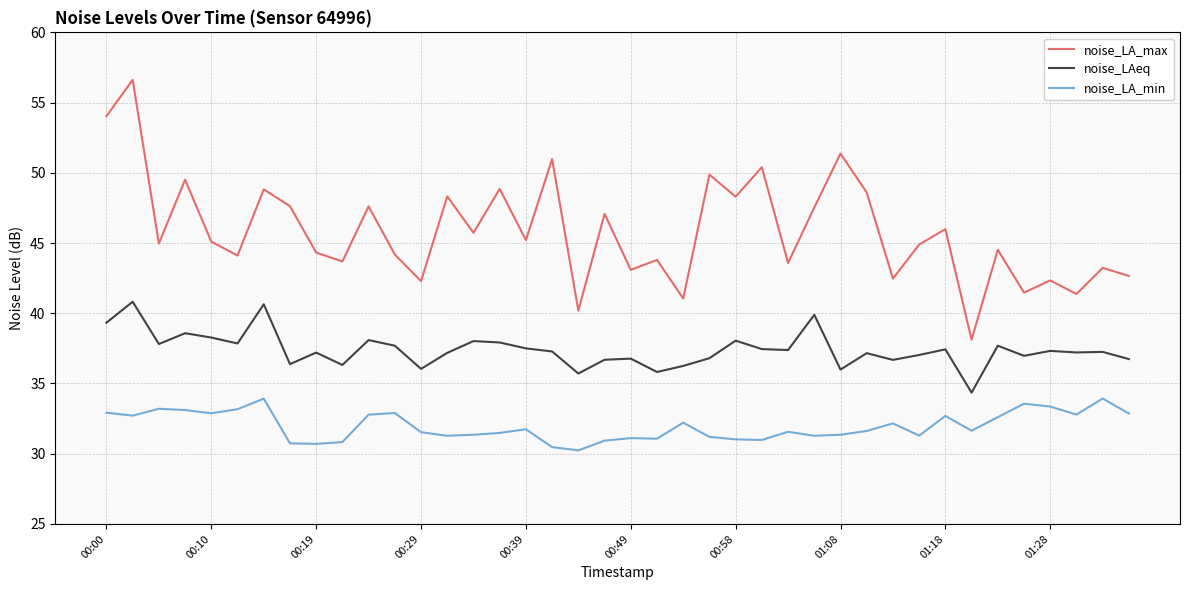

Which series has the largest range (max minus min)?

noise_LA_max